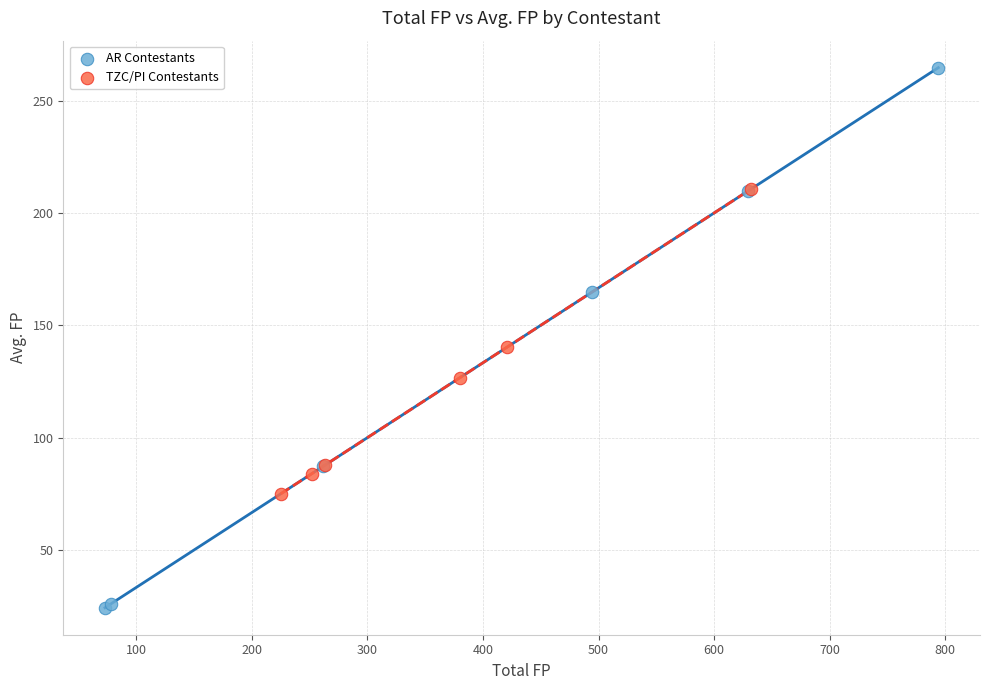

Which series reaches the maximum Y coordinate?

AR Contestants